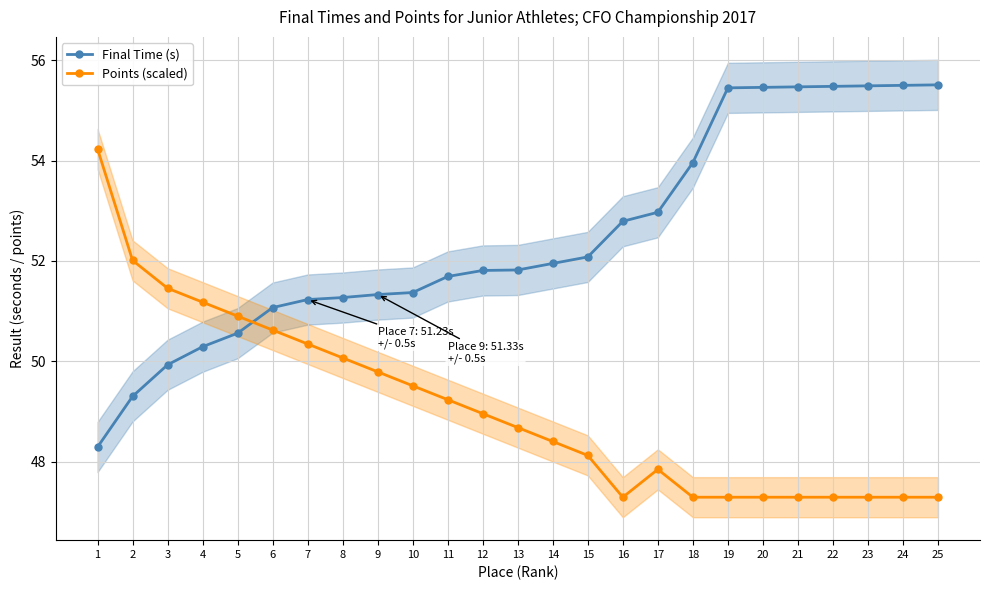

How many lines are shown in the chart?

2